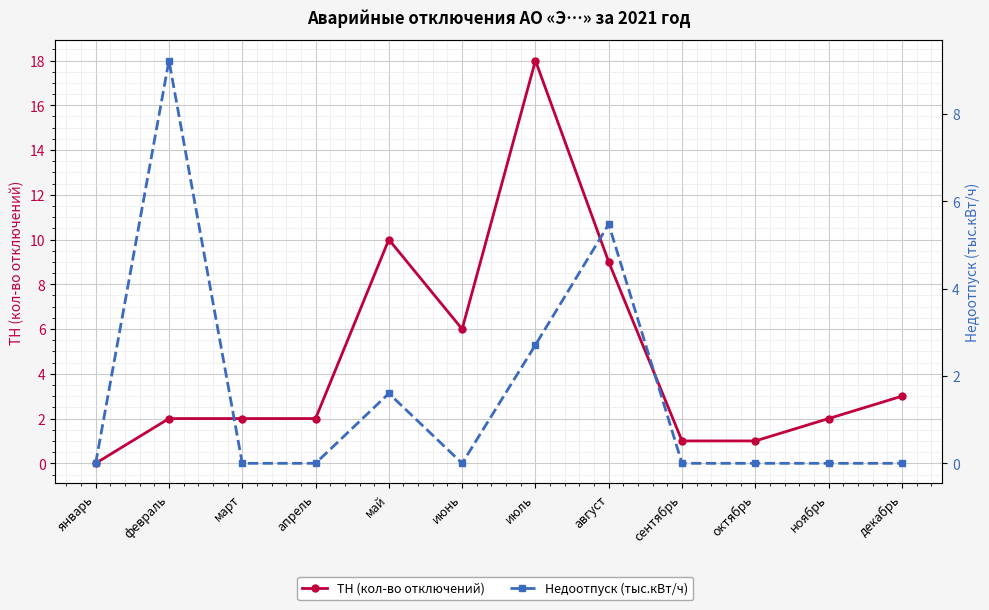

Is the value of ТН (кол-во отключений) at февраль greater than the value of Недоотпуск (тыс.кВт/ч) at сентябрь?

Yes